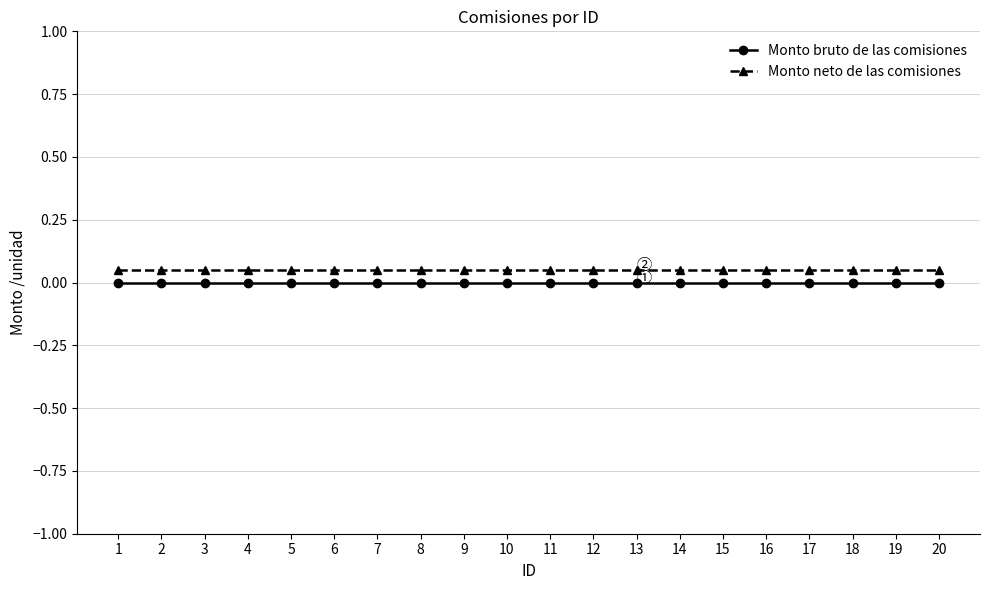

True or false: Monto bruto de las comisiones has a value of 0.0 at 14.

True